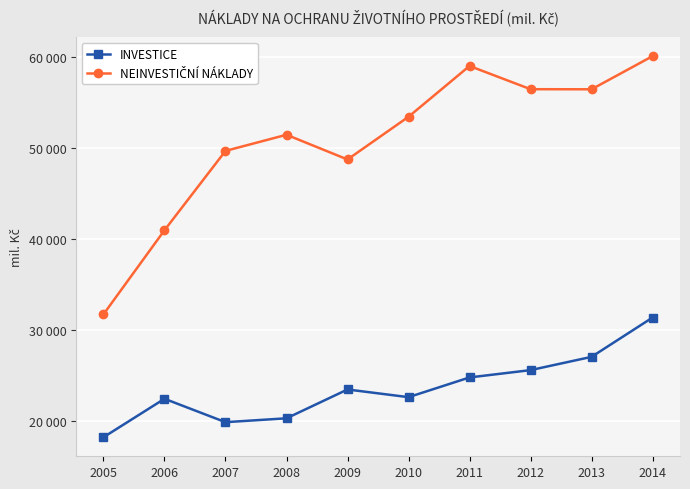

At which category is the sum across all series the highest?

2014